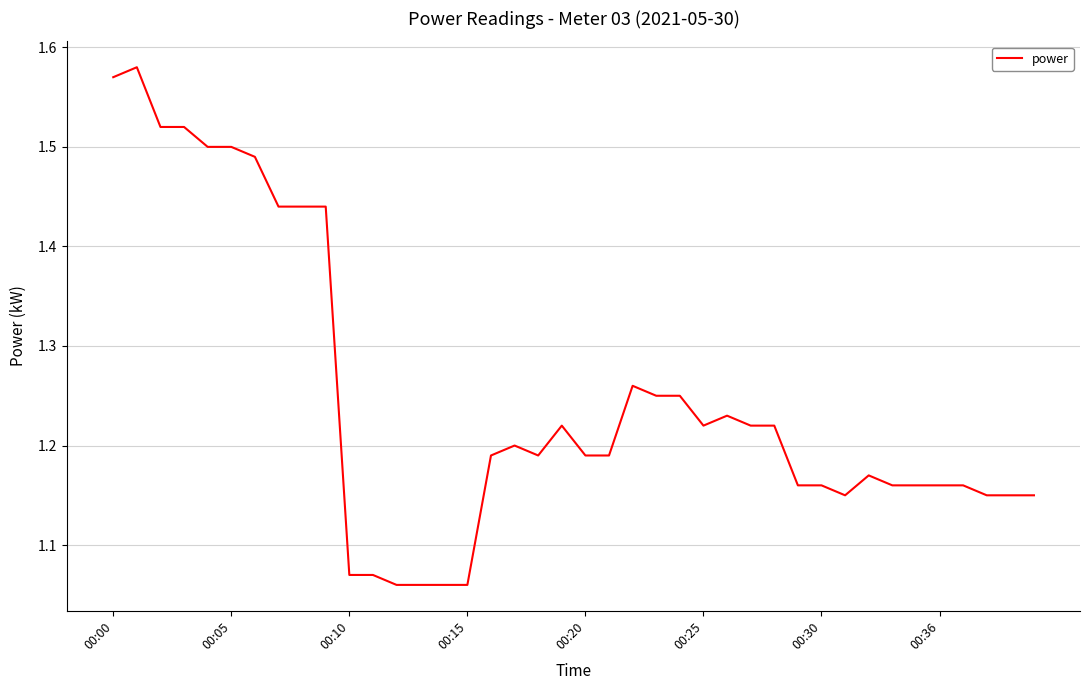

What is the difference between the maximum and minimum values?

0.5